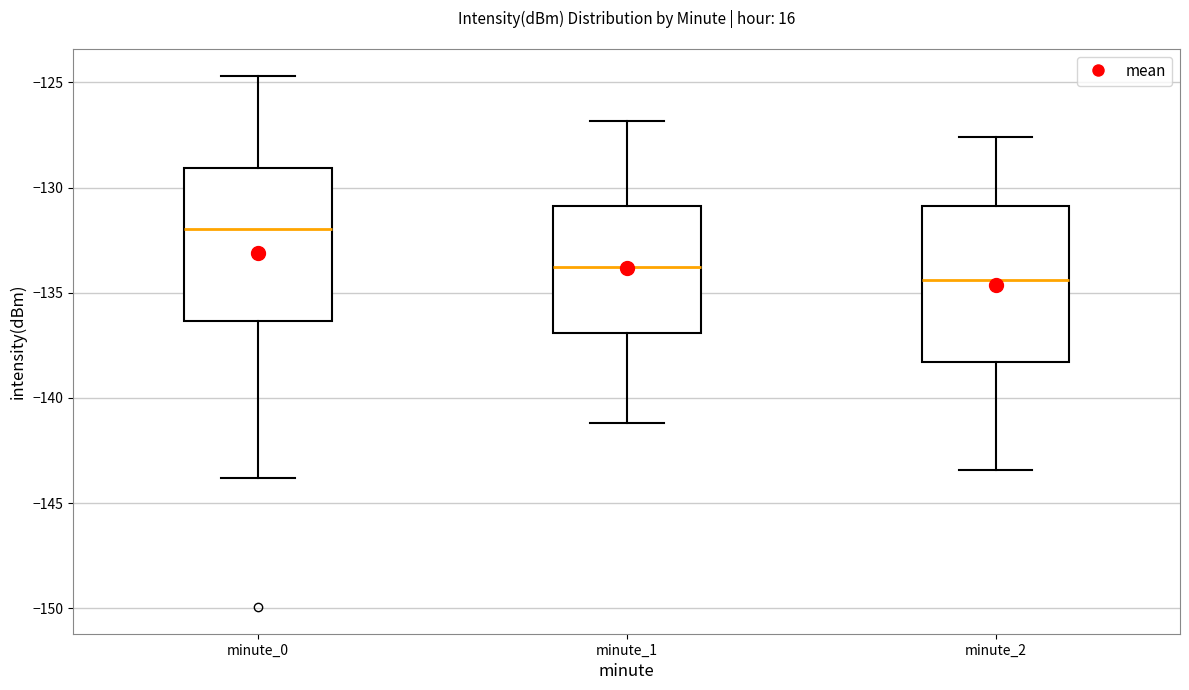

Reading left to right, transcribe this box plot: for each box, give where its median line is, the range the box spans, and where its two whiskers end, as read against the y-axis. The values are not printed on the chart, so give them approximately, as read against the axis.

minute_0: median -132.0, box -136.5 to -129.0, whiskers -144.0 to -124.5
minute_1: median -134.0, box -137.0 to -131.0, whiskers -141.0 to -127.0
minute_2: median -134.5, box -138.5 to -131.0, whiskers -143.5 to -127.5